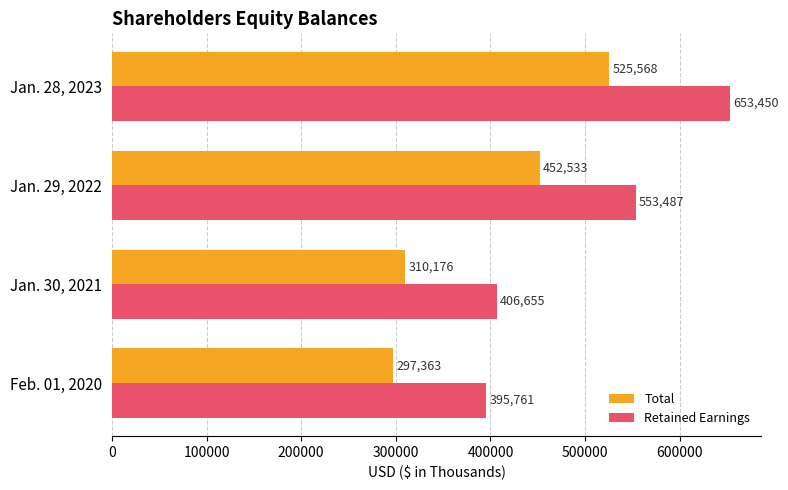

How many values in the Total series are below 452533?

2